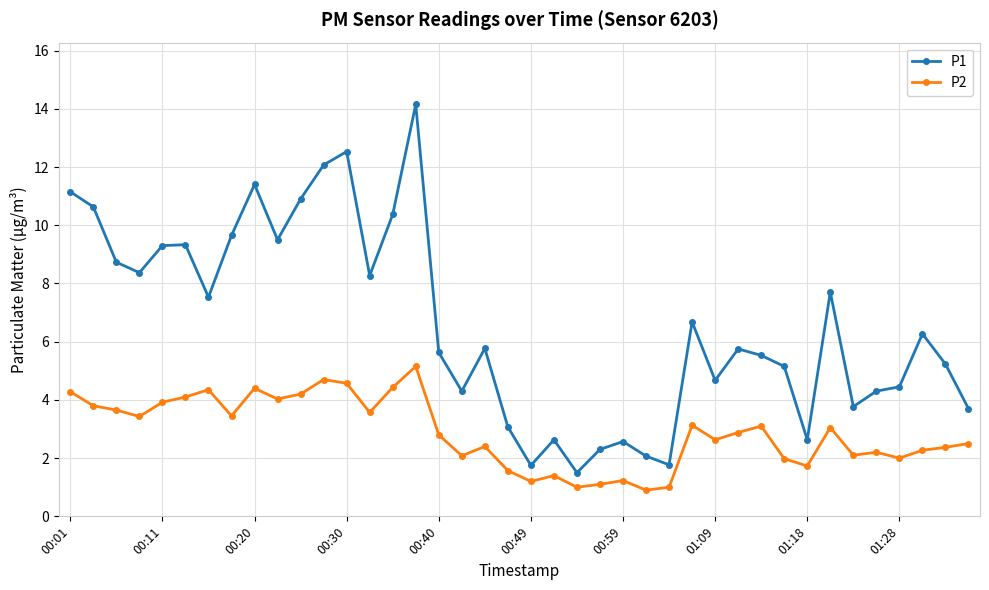

What is the greatest value displayed?

14.2